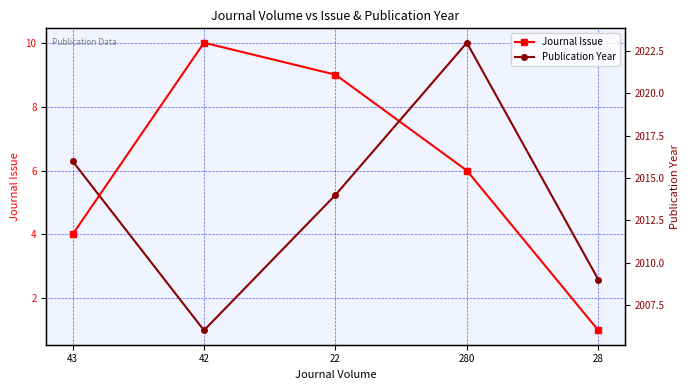

Does the chart display data point markers on the line(s)?

Yes